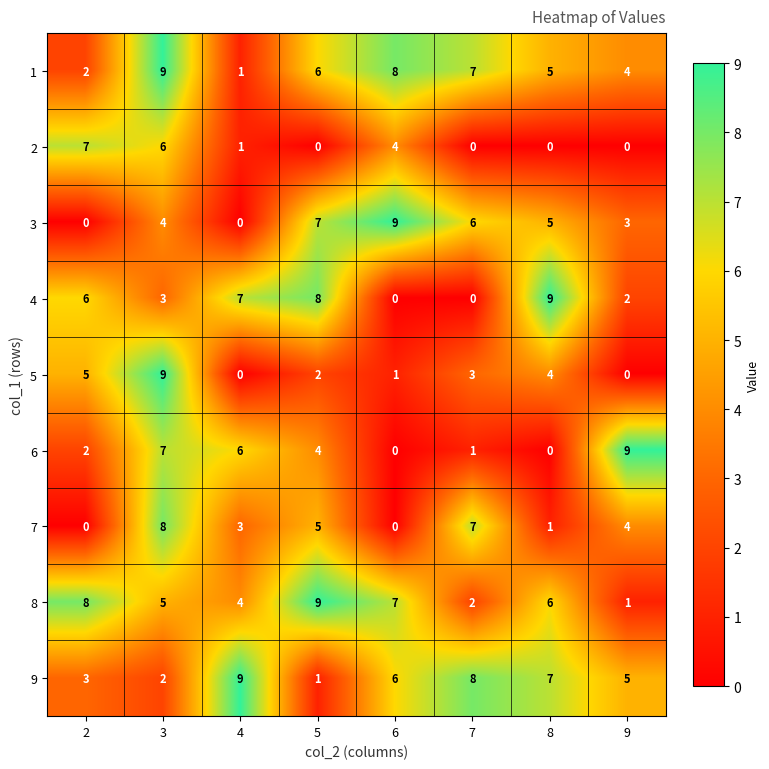

True or false: 9 has a value of 1 at 3.

False